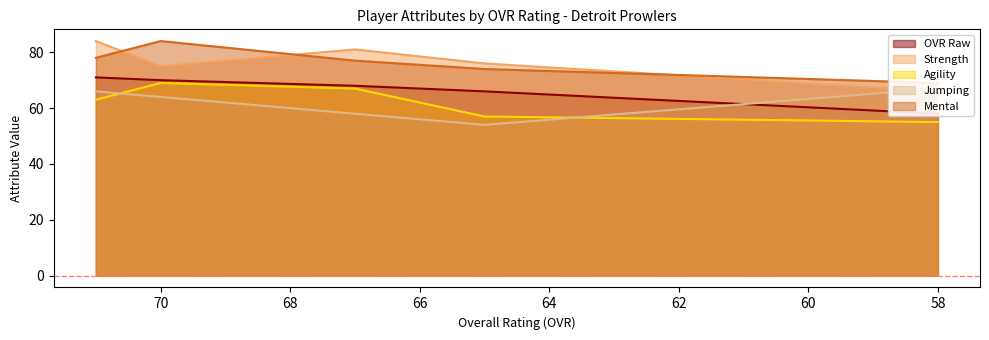

True or false: mental and agility intersect in this chart.

False